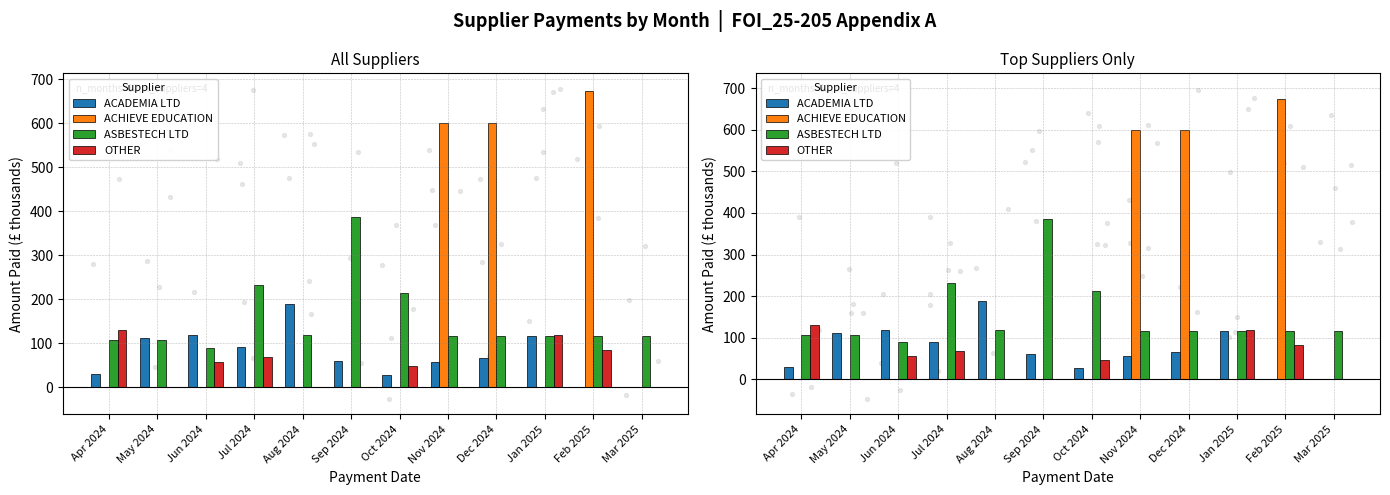

Is the value of ASBESTECH LTD at Mar 2025 greater than the value of OTHER at Jul 2024?

Yes